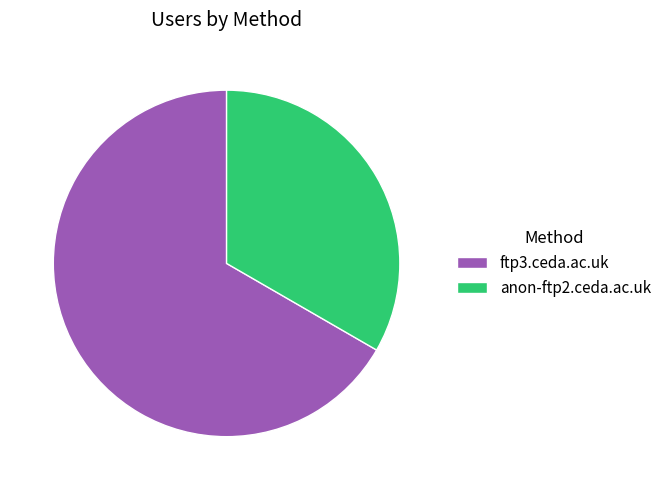

Is ftp3.ceda.ac.uk the majority of the pie?

Yes